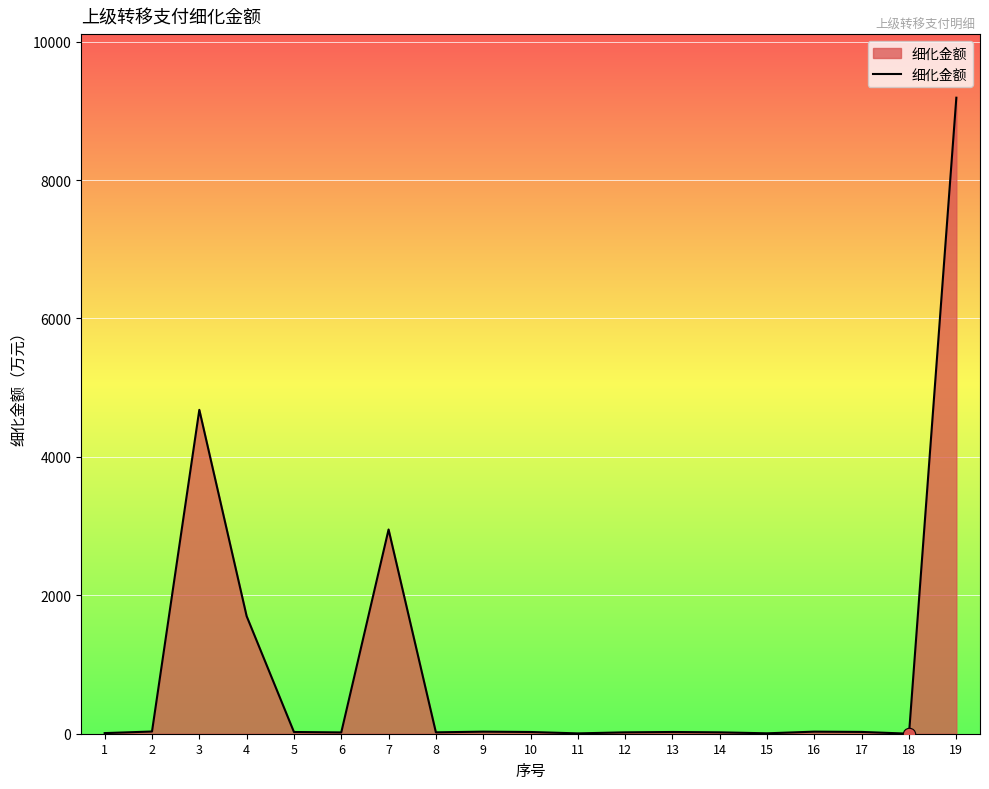

What is the difference between the maximum and minimum values?

9189.5